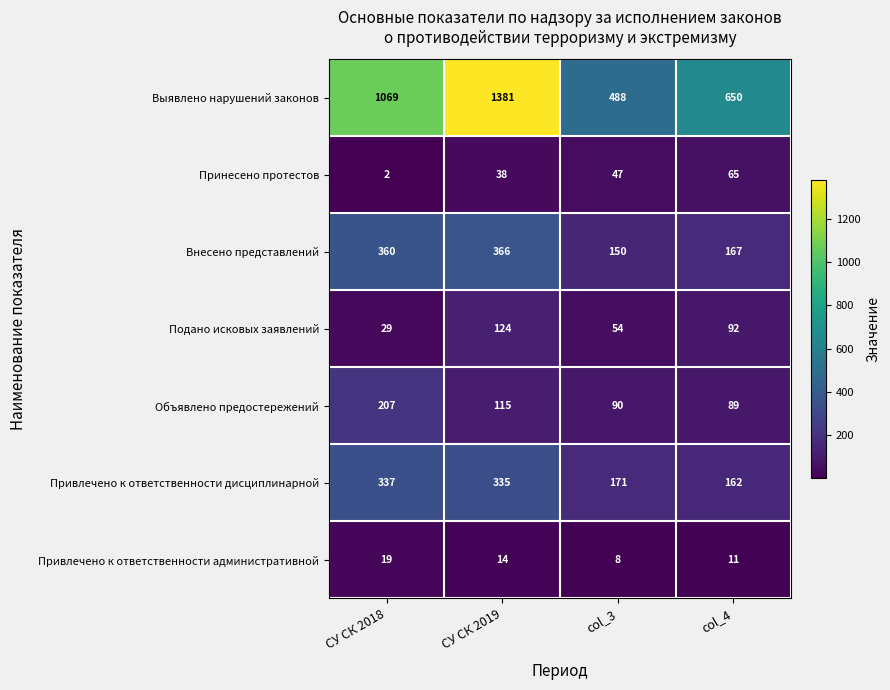

Read the Выявлено нарушений законов value at СУ СК 2018, to the nearest 10.

1070